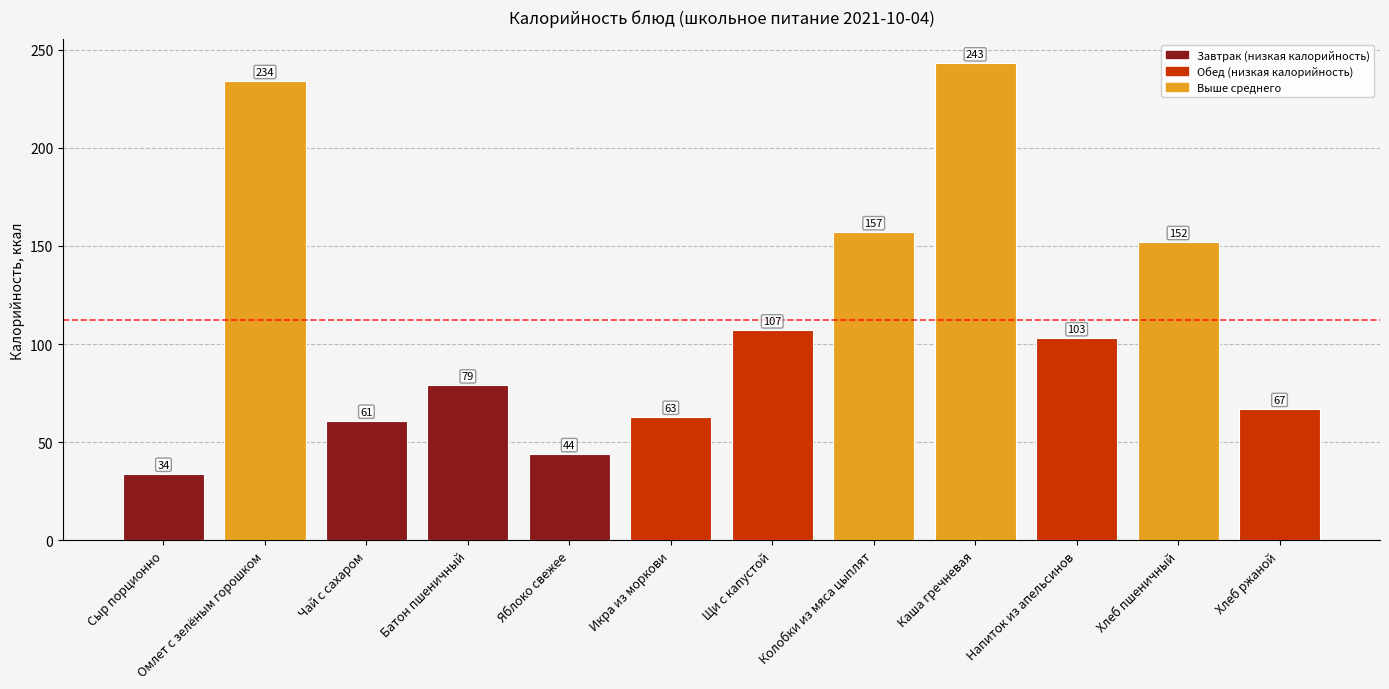

Reading left to right, list all the values displayed in this chart.

34	234	61	79	44	63	107	157	243	103	152	67